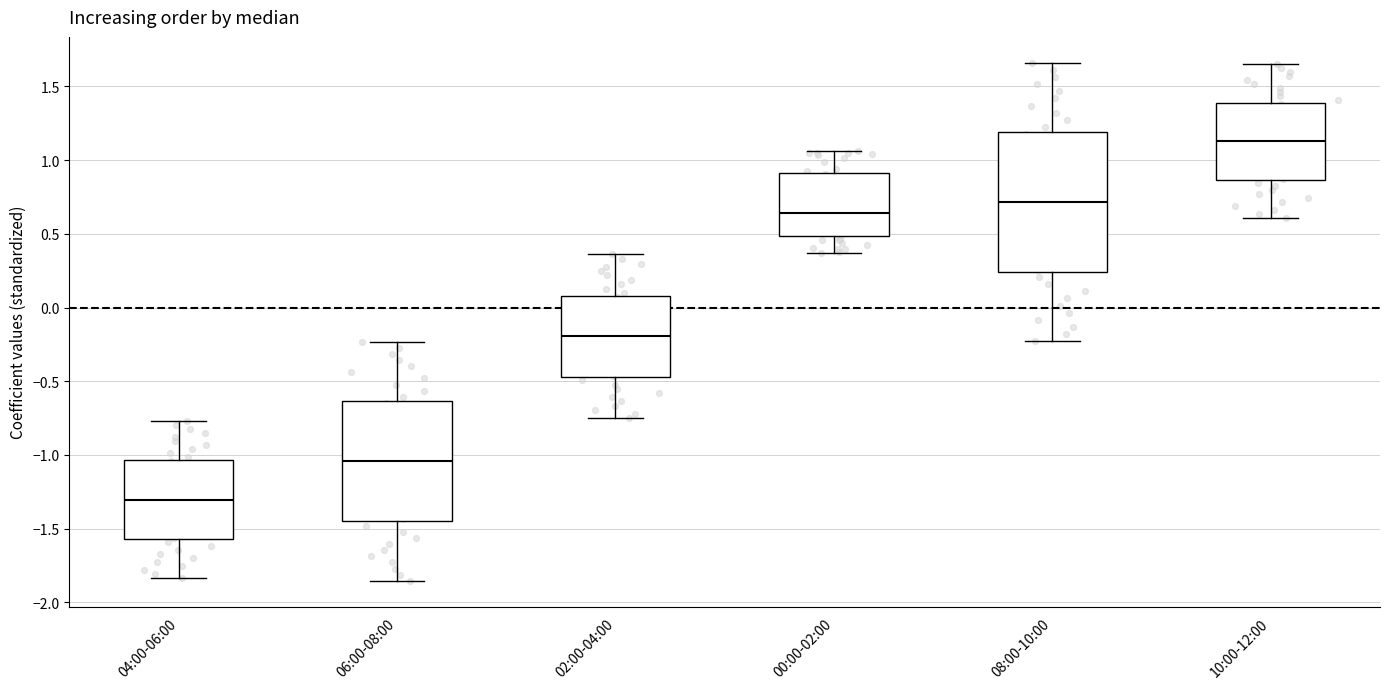

Where is the lower edge of the box for 02:00-04:00 on the y-axis? The values are not printed on the chart, so give them approximately, as read against the axis.

-0.45